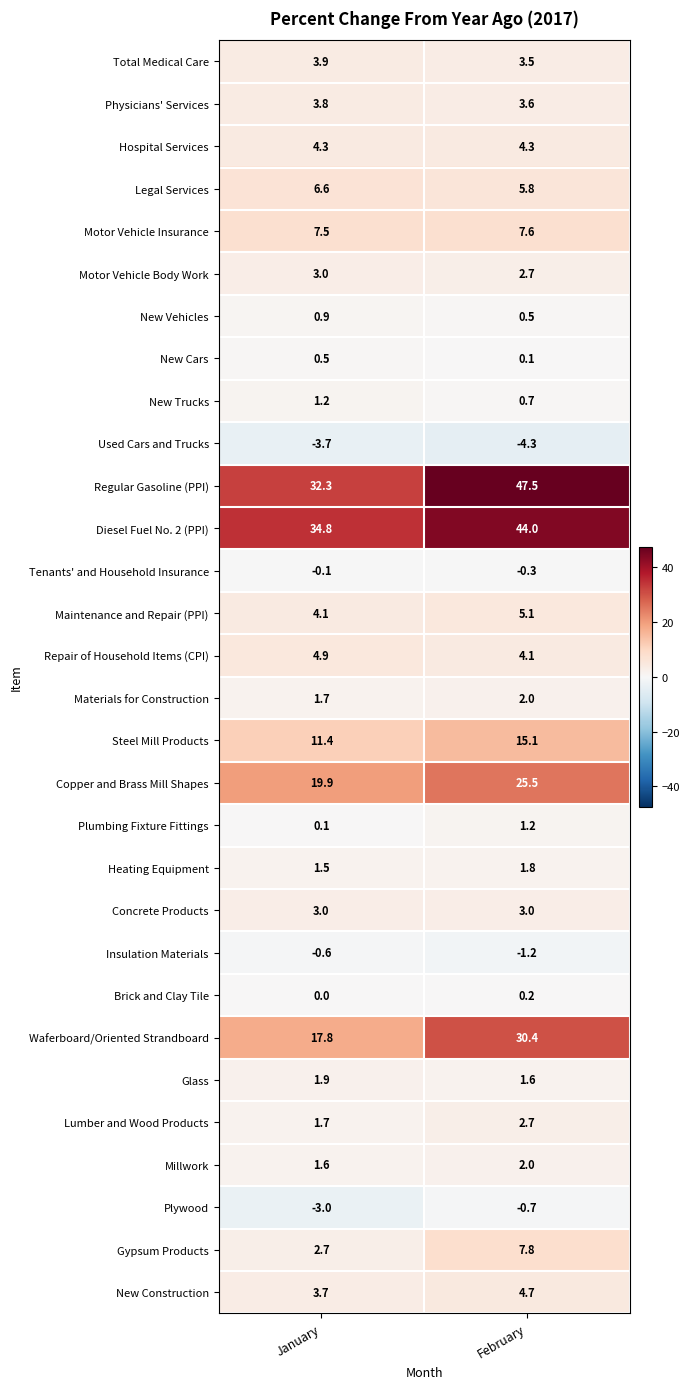

What is the spread (max minus min) of values at February?

51.8